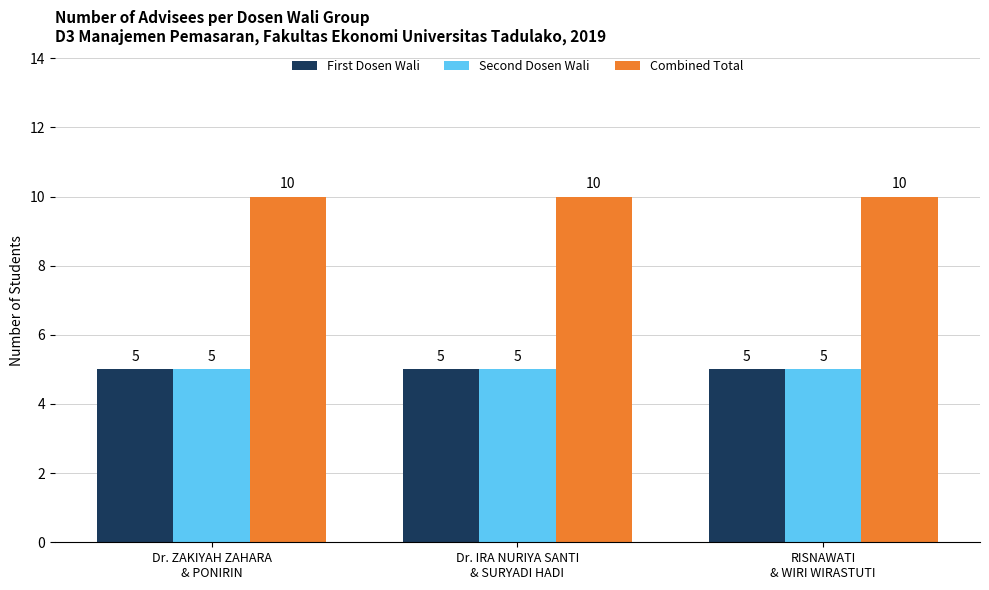

Reading left to right, transcribe all the data shown in this chart.

First Dosen Wali: Dr. ZAKIYAH ZAHARA
& PONIRIN=5	Dr. IRA NURIYA SANTI
& SURYADI HADI=5	RISNAWATI
& WIRI WIRASTUTI=5
Second Dosen Wali: Dr. ZAKIYAH ZAHARA
& PONIRIN=5	Dr. IRA NURIYA SANTI
& SURYADI HADI=5	RISNAWATI
& WIRI WIRASTUTI=5
Combined Total: Dr. ZAKIYAH ZAHARA
& PONIRIN=10	Dr. IRA NURIYA SANTI
& SURYADI HADI=10	RISNAWATI
& WIRI WIRASTUTI=10